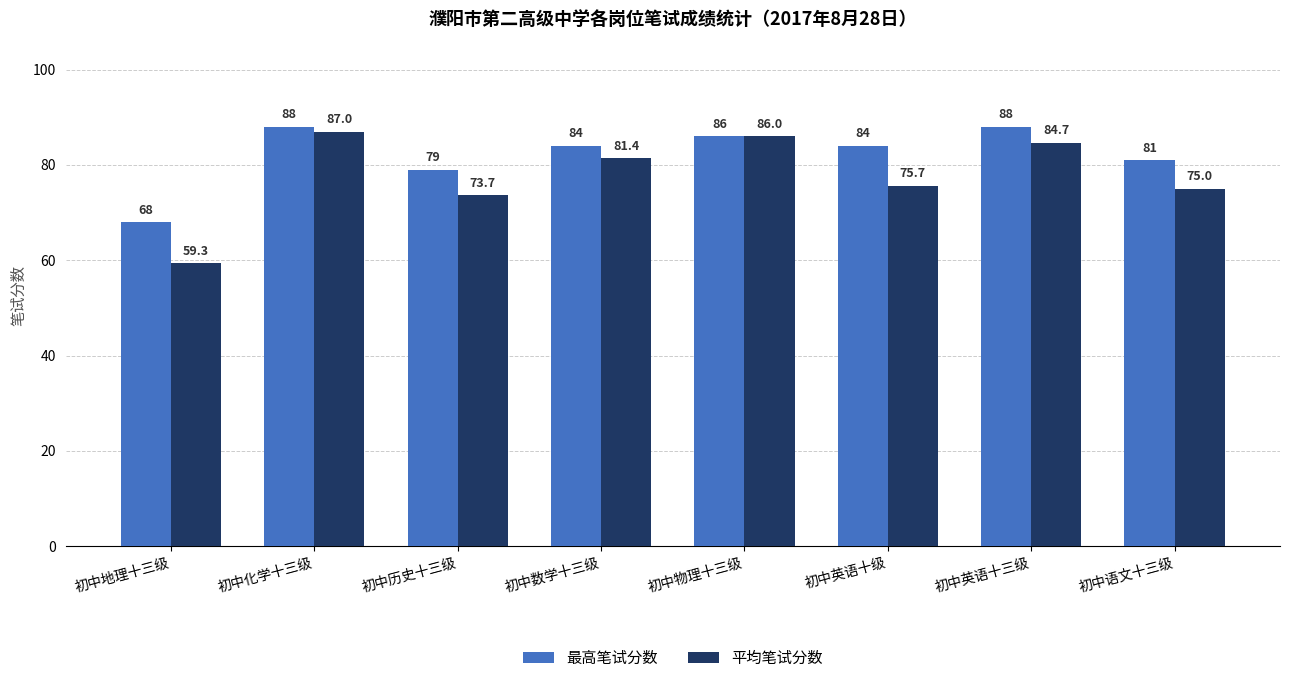

What is the difference between the 平均笔试分数 values at 初中英语十级 and 初中物理十三级?

10.3